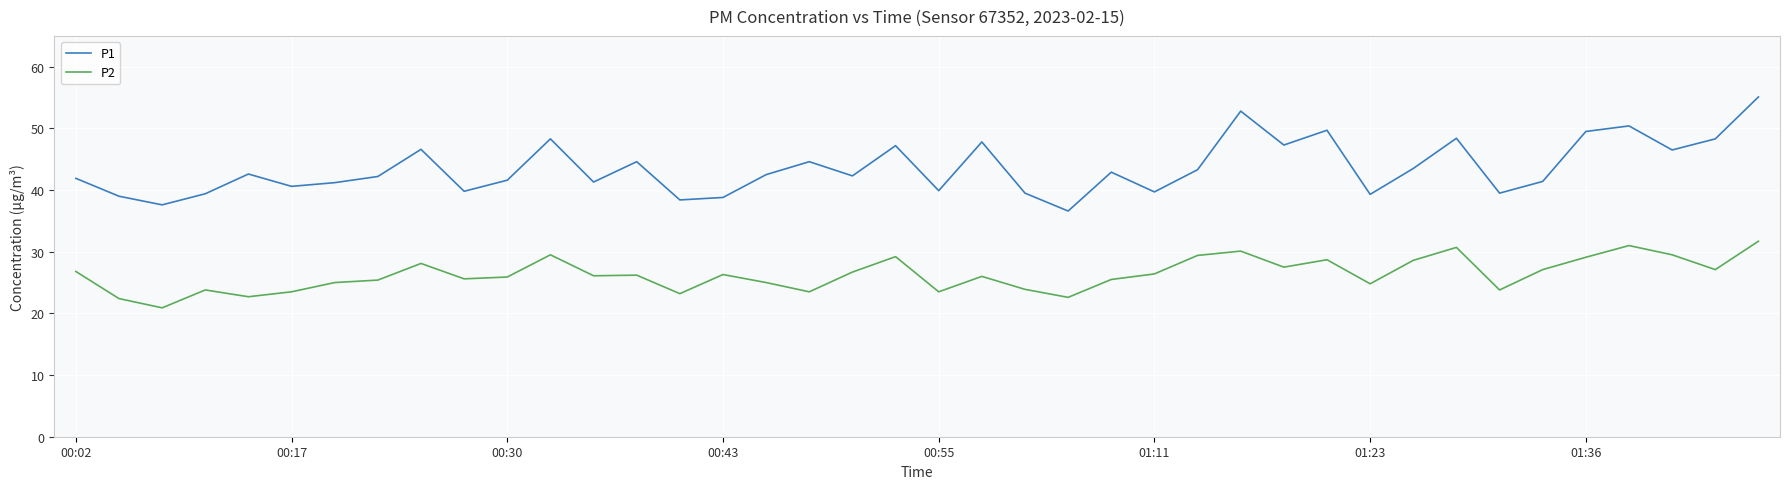

True or false: P2 and P1 cross at least once.

False